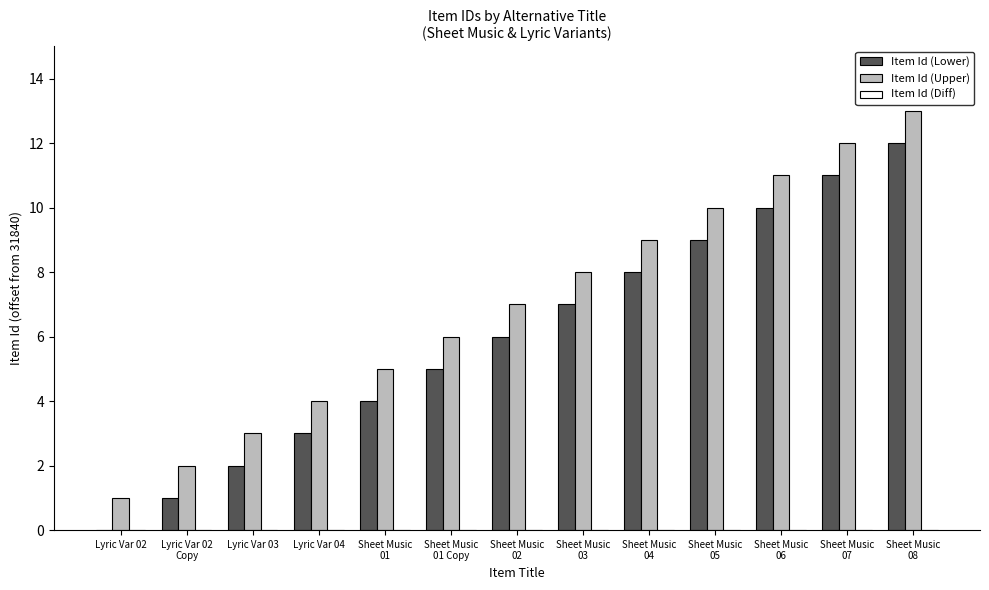

What is the sum of the Item Id (Upper) values at Sheet Music
02 and Sheet Music
04?

16